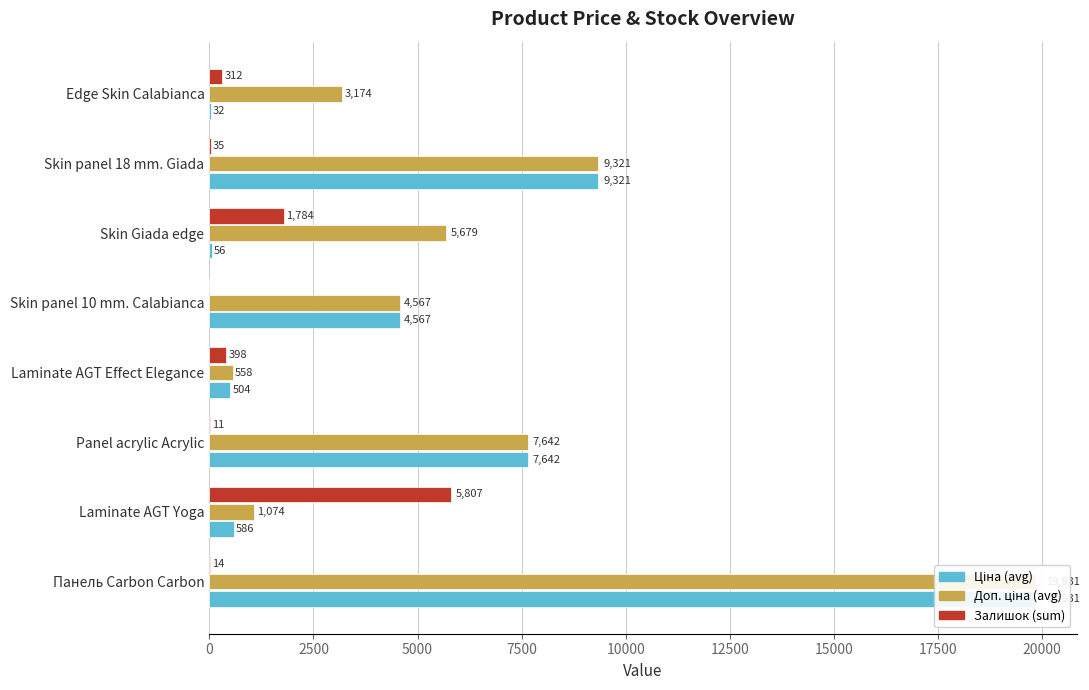

Which has a higher value, Skin panel 18 mm. Giada or Skin Giada edge?

Skin panel 18 mm. Giada